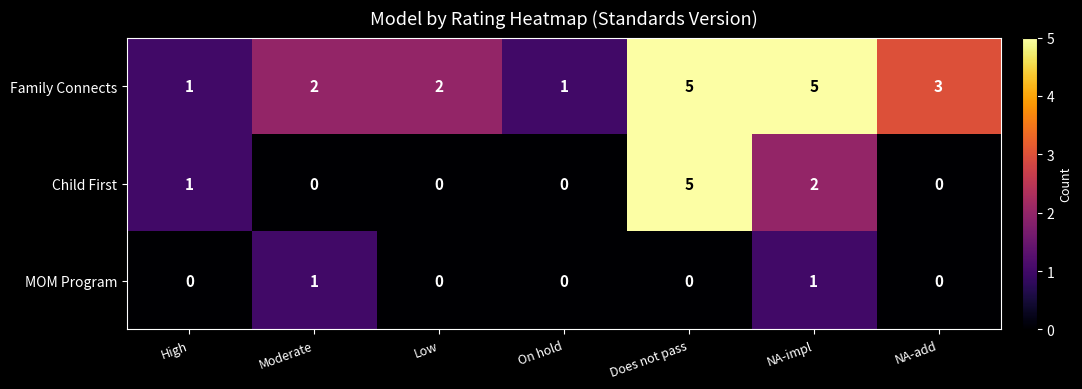

The Family Connects series shows 9 at NA-impl. True or false?

False